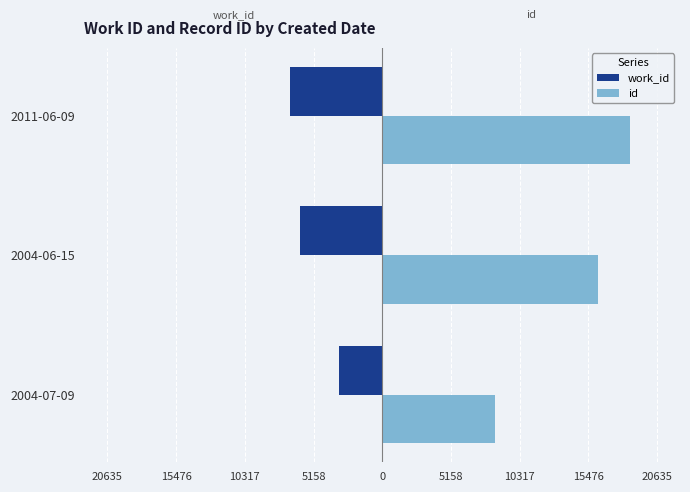

What are all the series names shown in the legend?

work_id, id